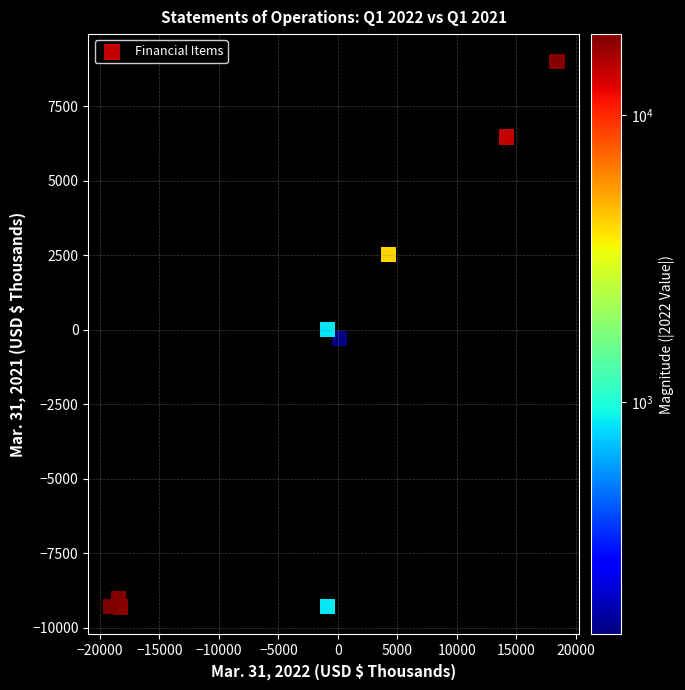

What is the range of X values (max minus min)?

37521